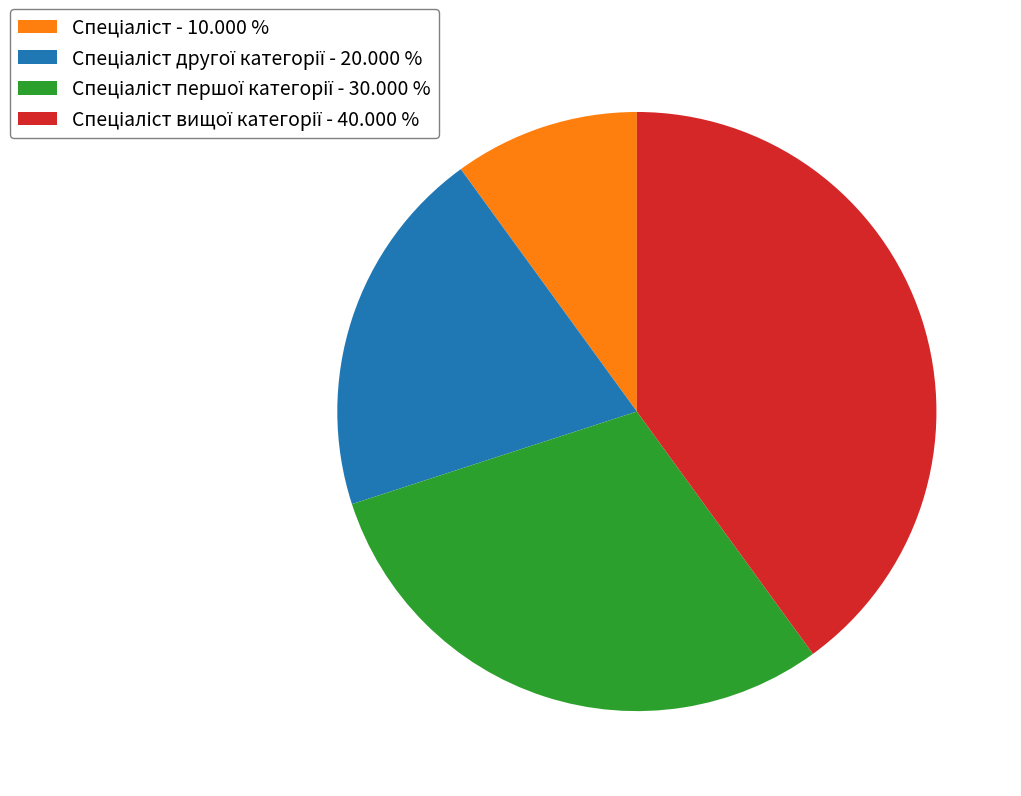

Is there any slice that represents more than half of the pie?

No